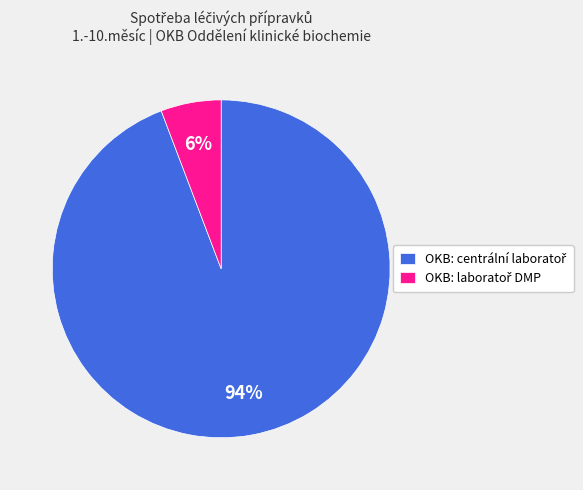

To the nearest percent, what is the average slice percentage?

50%